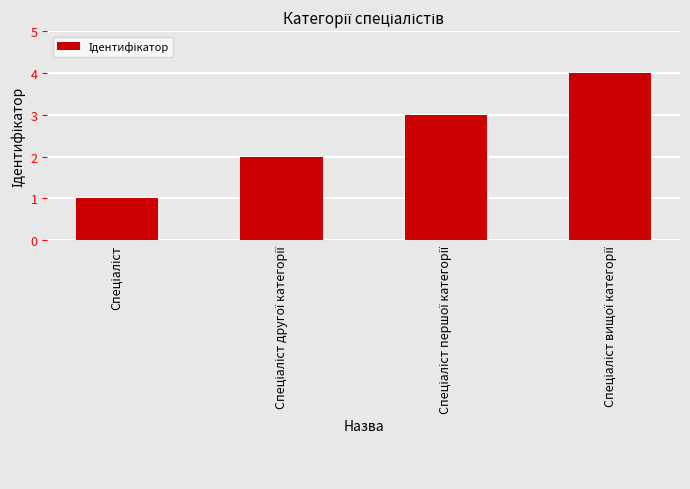

How many data points are less than 3?

2